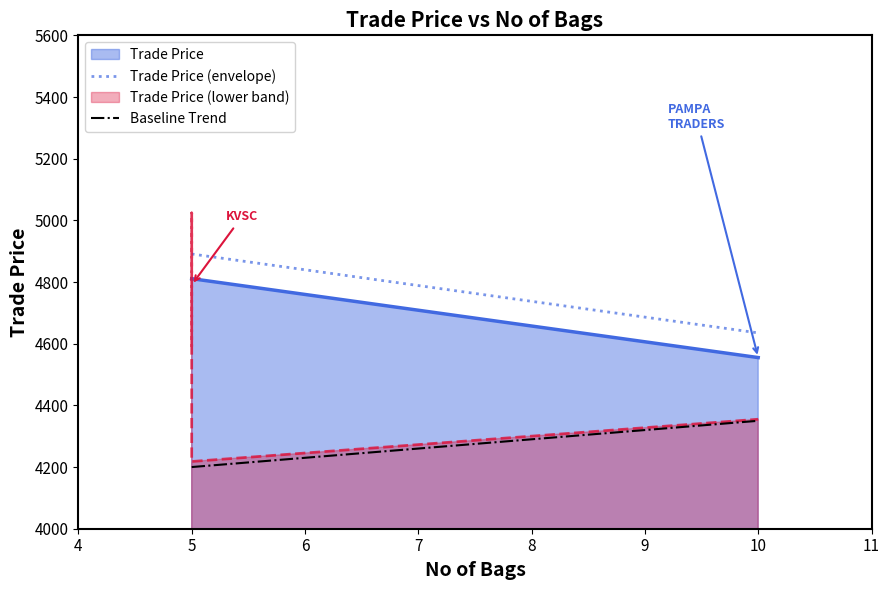

The chart shows a value of 1752.0 at 10. True or false?

False